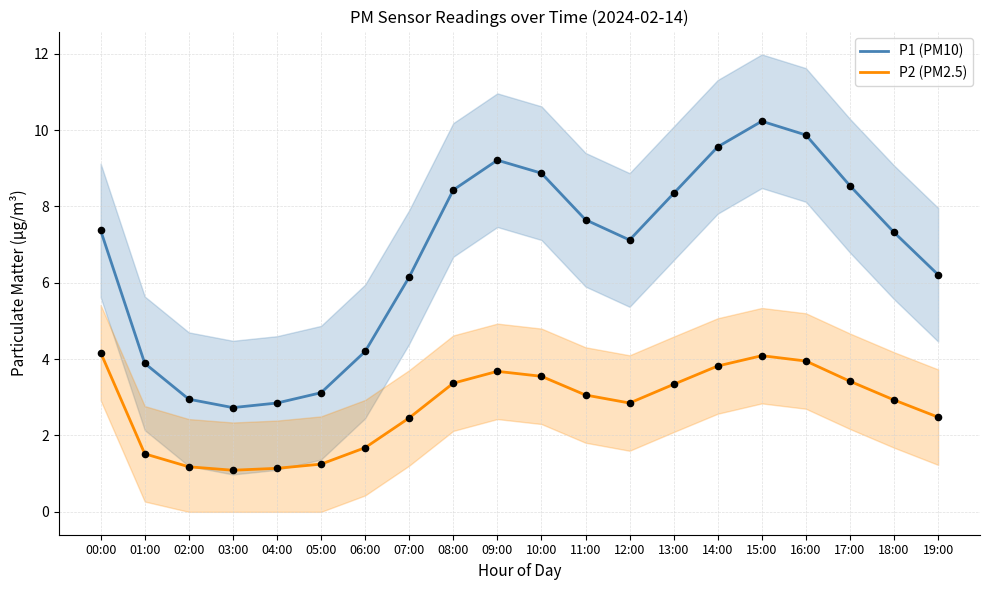

Which series has the largest total across all categories?

P1 (PM10)